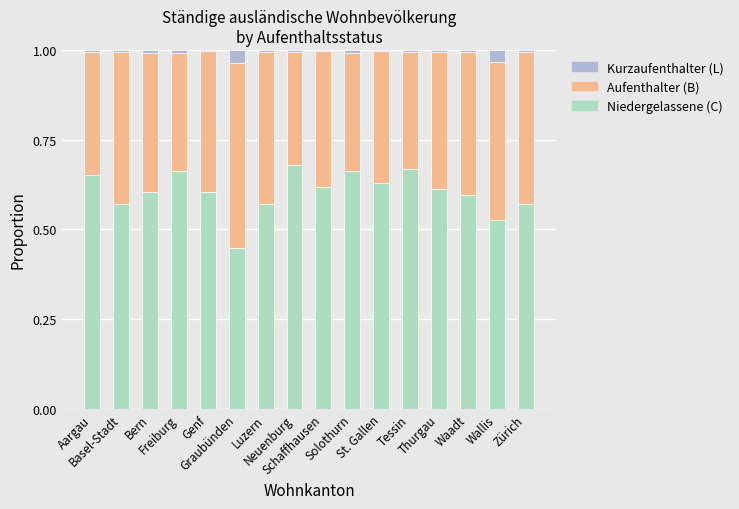

What is the label of the 14th bar from the left?

Waadt